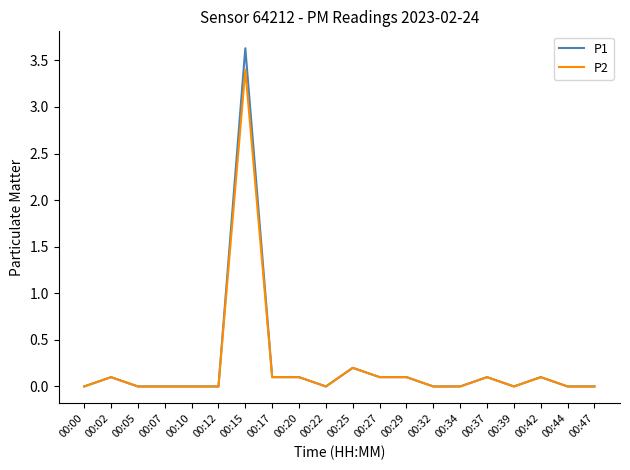

Reading left to right, transcribe all the data shown in this chart.

P1: 00:00=0.0	00:02=0.1	00:05=0.0	00:07=0.0	00:10=0.0	00:12=0.0	00:15=3.6	00:17=0.1	00:20=0.1	00:22=0.0	00:25=0.2	00:27=0.1	00:29=0.1	00:32=0.0	00:34=0.0	00:37=0.1	00:39=0.0	00:42=0.1	00:44=0.0	00:47=0.0
P2: 00:00=0.0	00:02=0.1	00:05=0.0	00:07=0.0	00:10=0.0	00:12=0.0	00:15=3.4	00:17=0.1	00:20=0.1	00:22=0.0	00:25=0.2	00:27=0.1	00:29=0.1	00:32=0.0	00:34=0.0	00:37=0.1	00:39=0.0	00:42=0.1	00:44=0.0	00:47=0.0